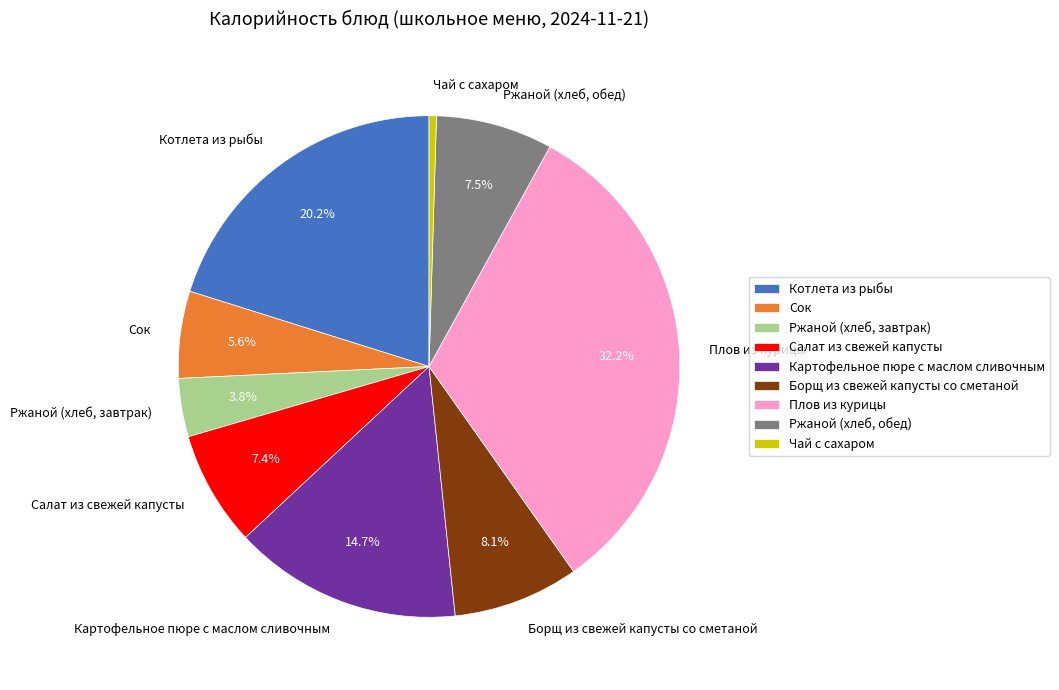

Which category has the smallest portion of the pie?

Чай с сахаром